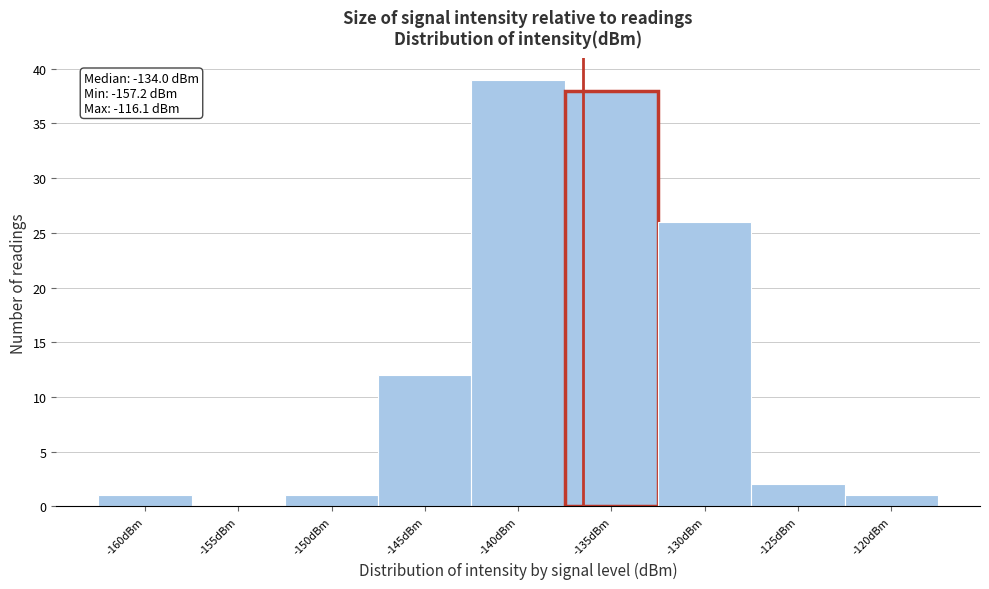

Reading left to right, list all the values displayed in this chart.

-160dBm=1	-155dBm=0	-150dBm=1	-145dBm=12	-140dBm=39	-135dBm=38	-130dBm=26	-125dBm=2	-120dBm=1